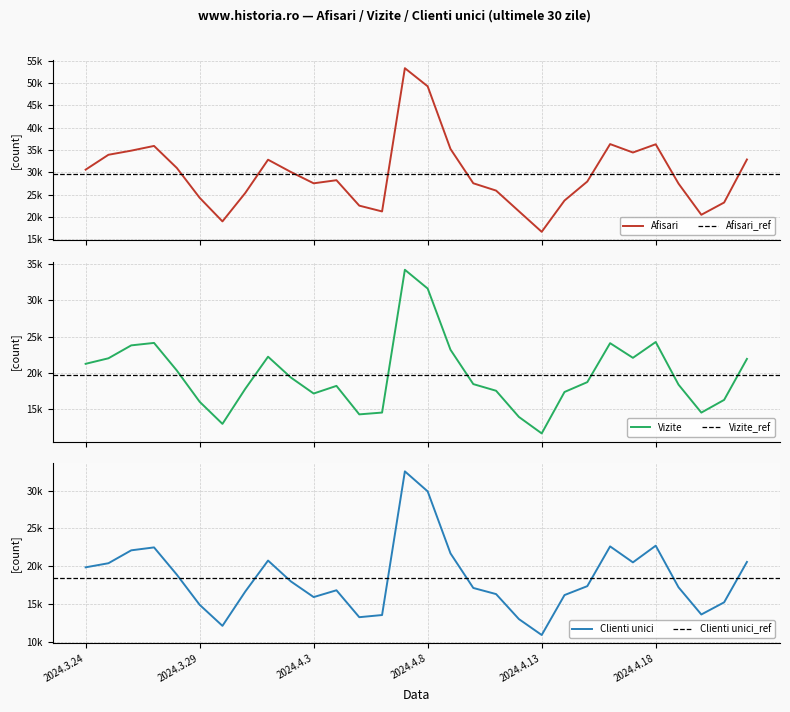

What are all the series names shown in the legend?

Afisari, Vizite, Clienti unici